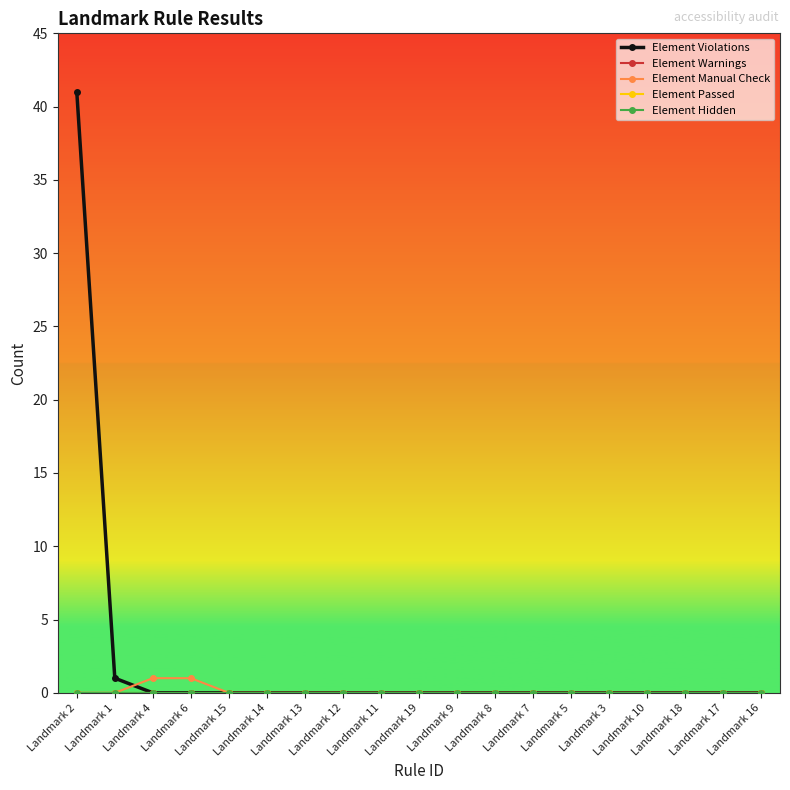

Does the chart have visible grid lines?

No